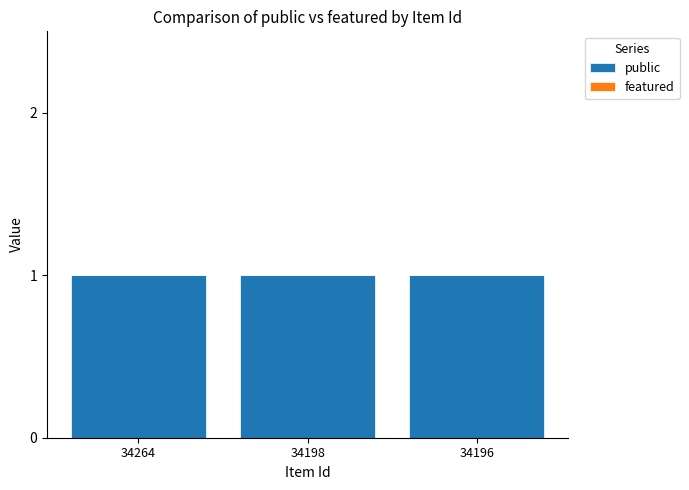

True or false: public has a value of 2 at 34196.

False